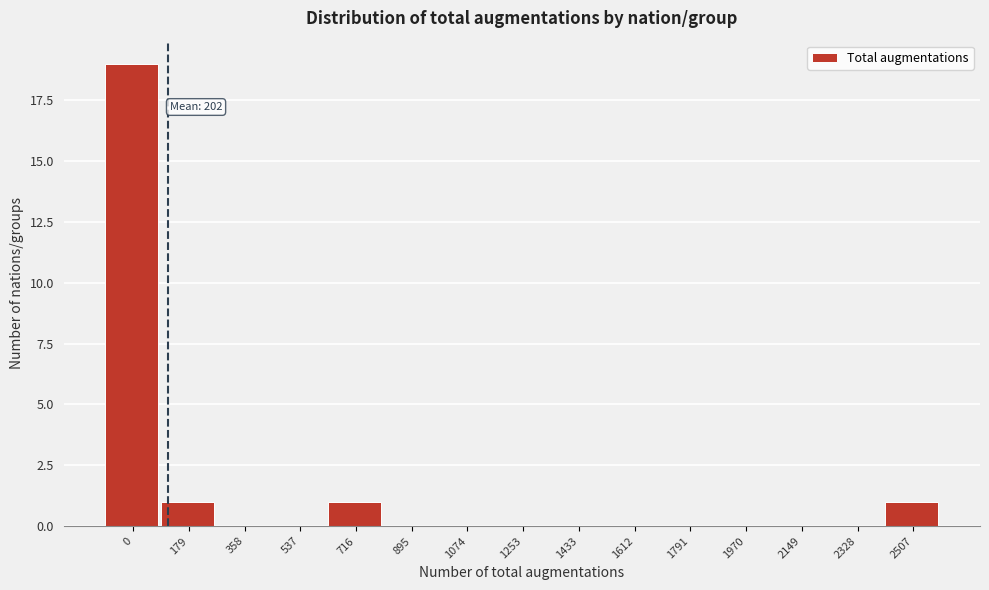

Reading right to left, extract all data points from this chart.

2507=1	2328=0	2149=0	1970=0	1791=0	1612=0	1433=0	1253=0	1074=0	895=0	716=1	537=0	358=0	179=1	0=19